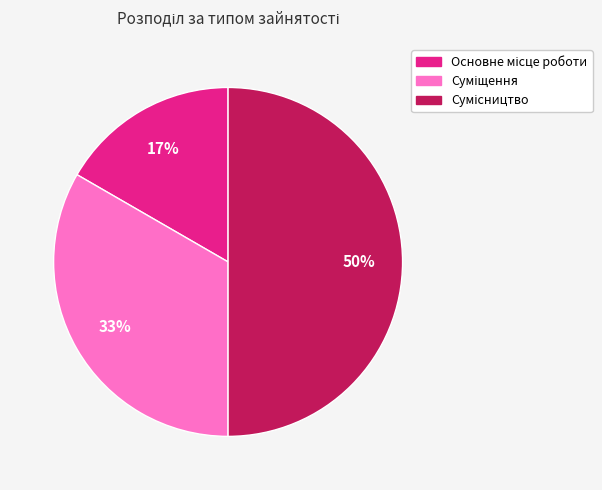

To the nearest percent, what is the average slice percentage?

33%